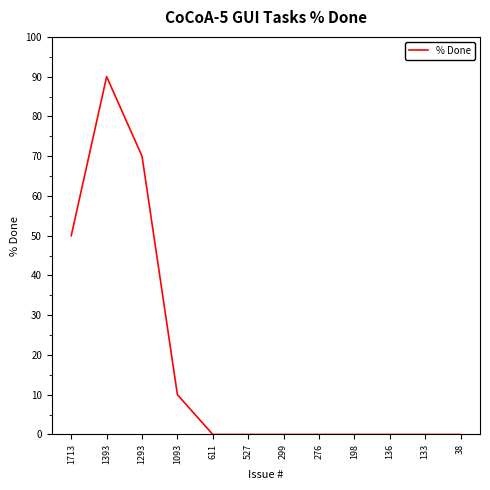

What is the sum of the values at 136 and 1293?

70